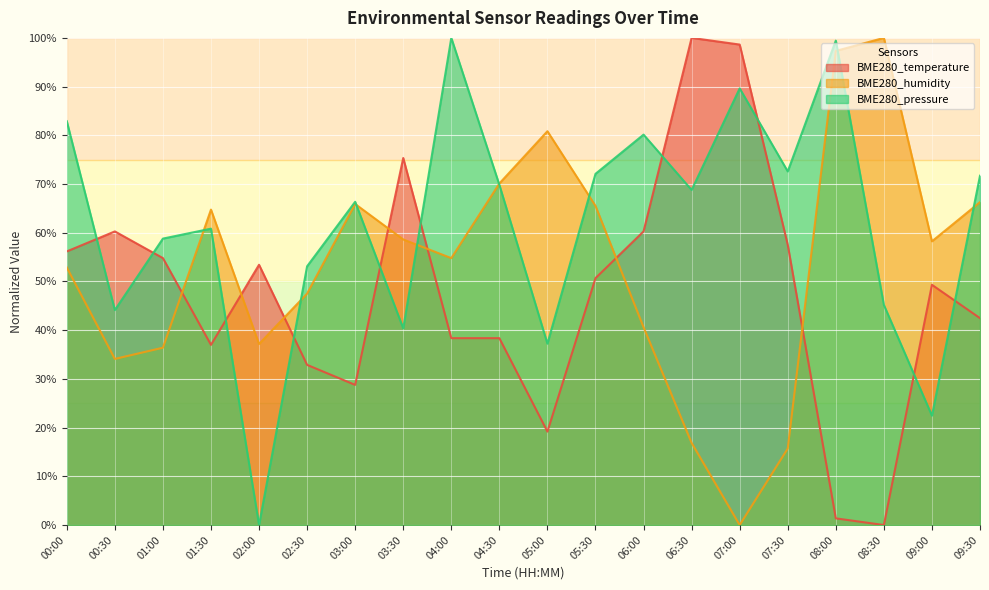

The value of BME280_temperature at 02:30 is 32.9. True or false?

True